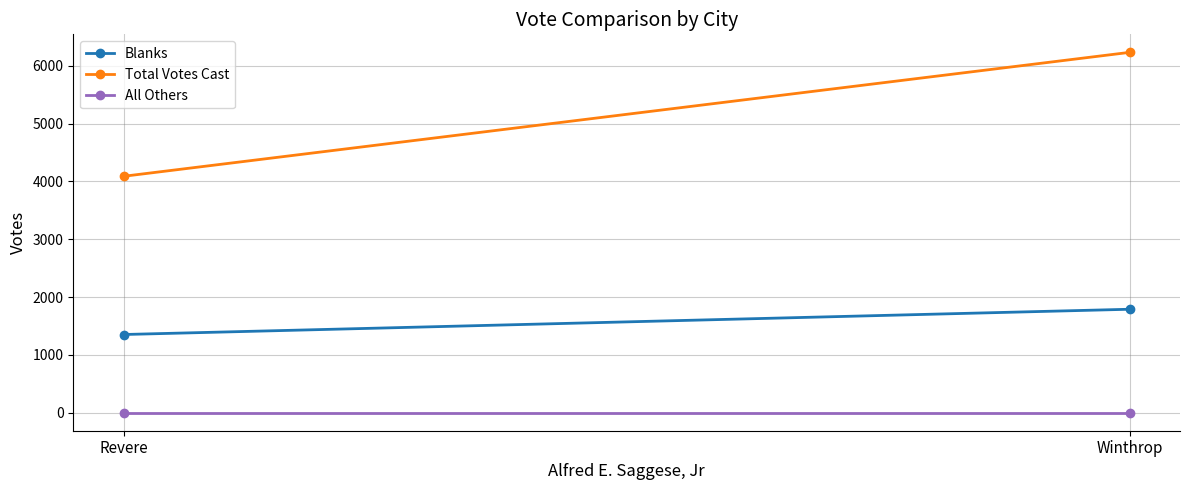

Rank the series by their maximum value, from lowest to highest.

All Others, Blanks, Total Votes Cast